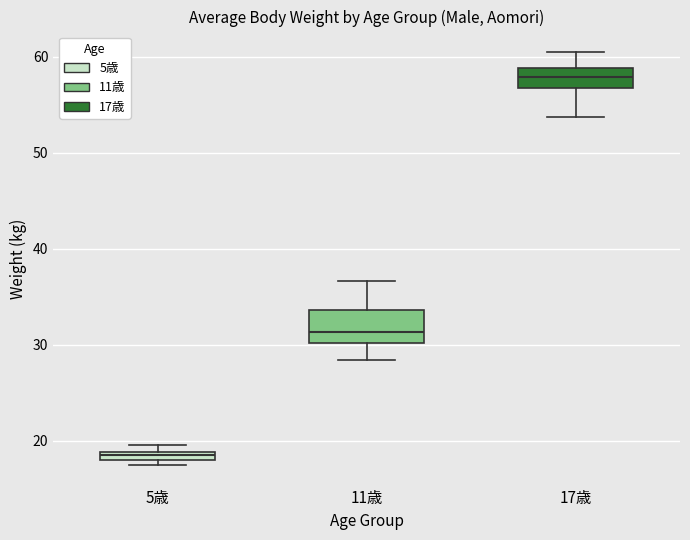

Which box's median line is the lowest?

5歳